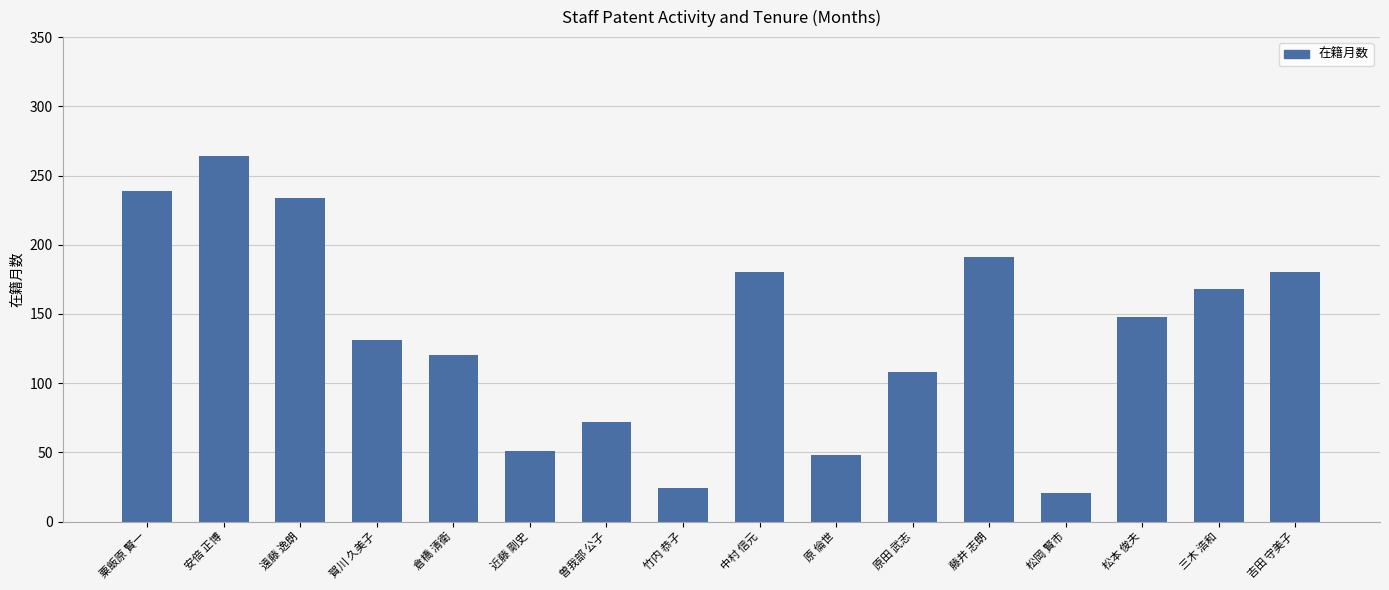

At which category does the chart reach its peak across all series?

安倍 正博